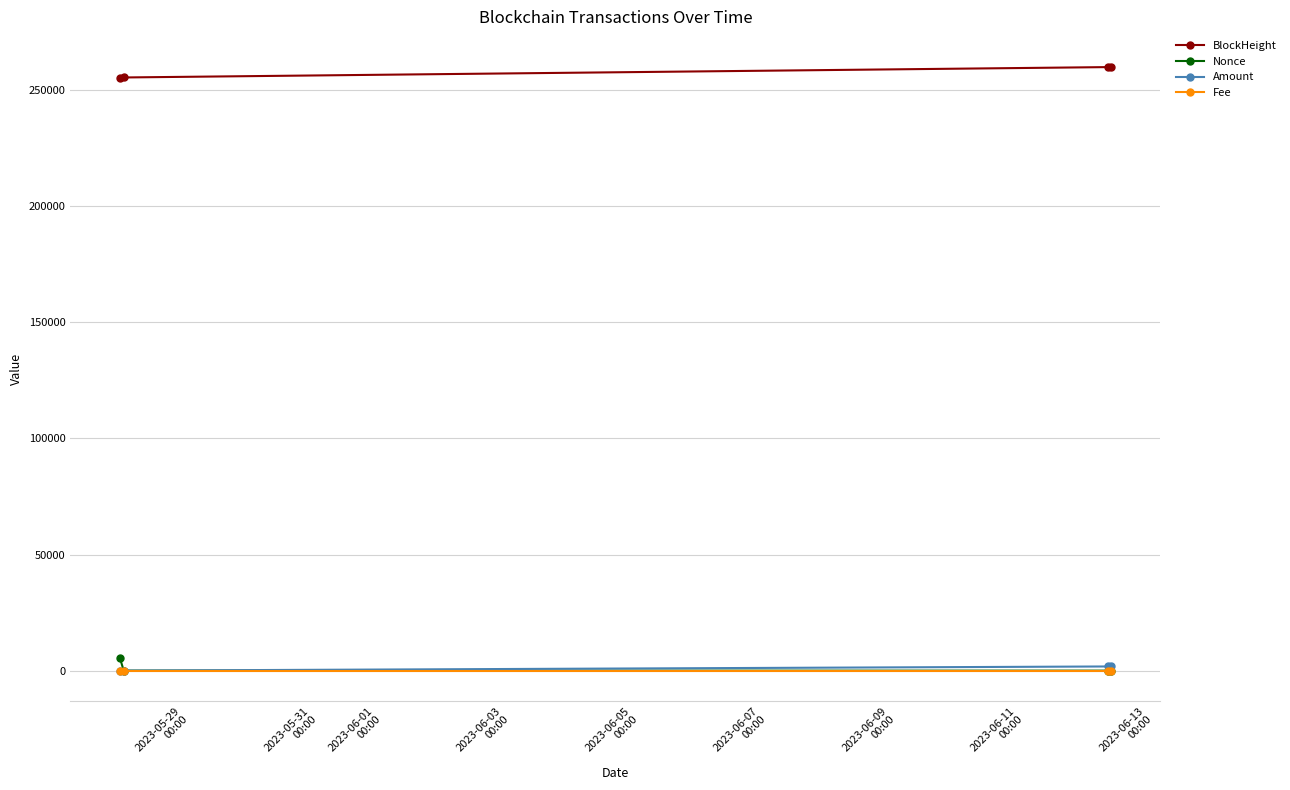

Which series has the largest total across all categories?

BlockHeight